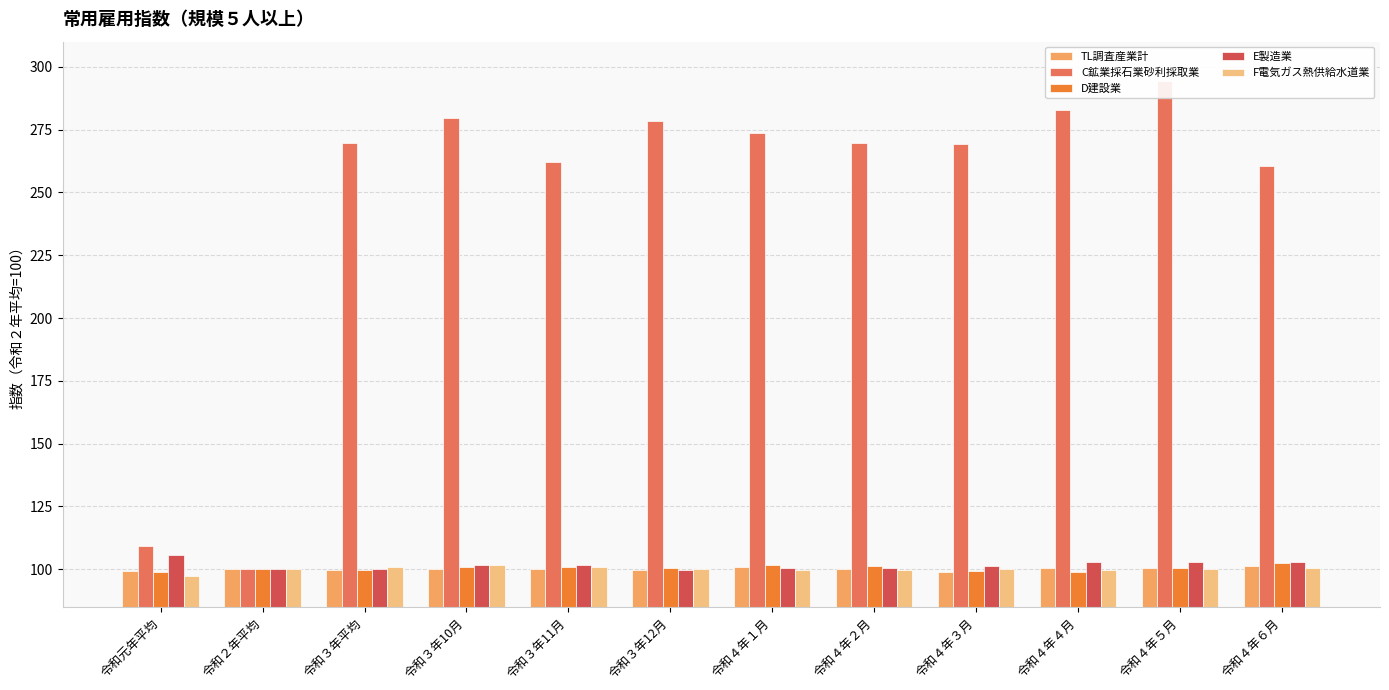

What position from the right is 令和４年６月?

1